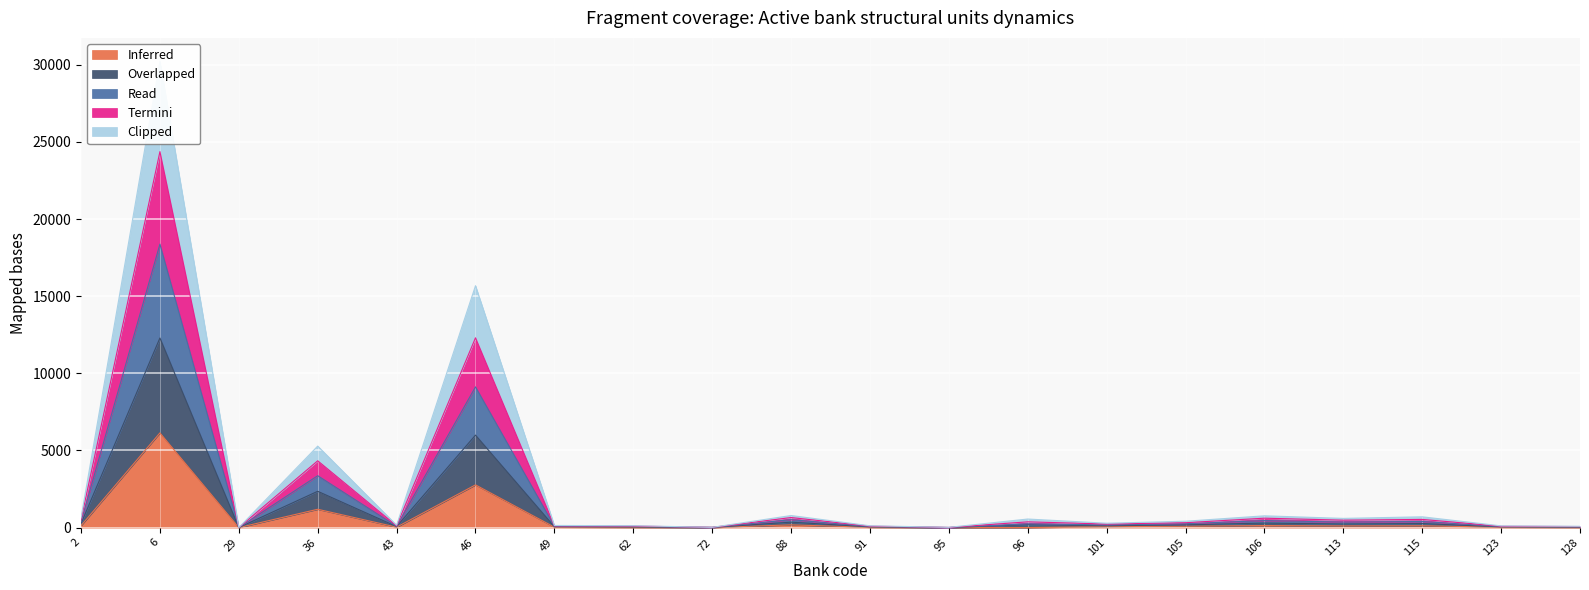

True or false: Read has more than 1 interior local peaks.

True